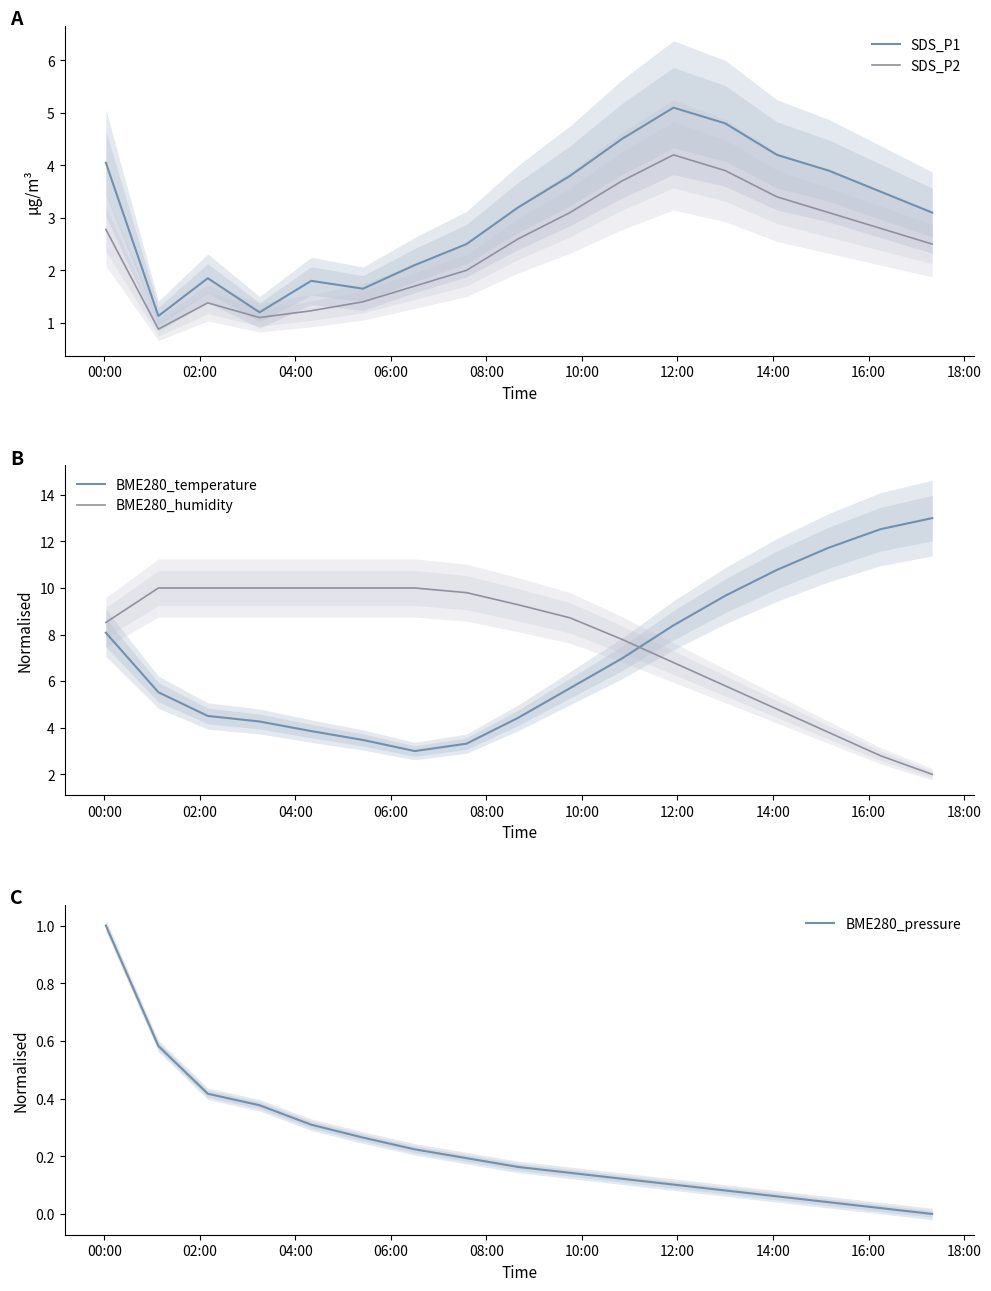

The value of BME280_temperature at 04:00 is 6.7. True or false?

False